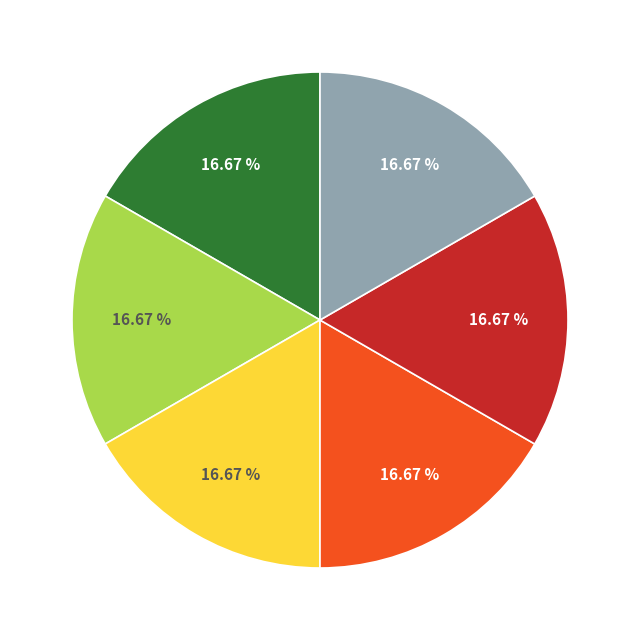

Is there any slice that represents more than half of the pie?

No